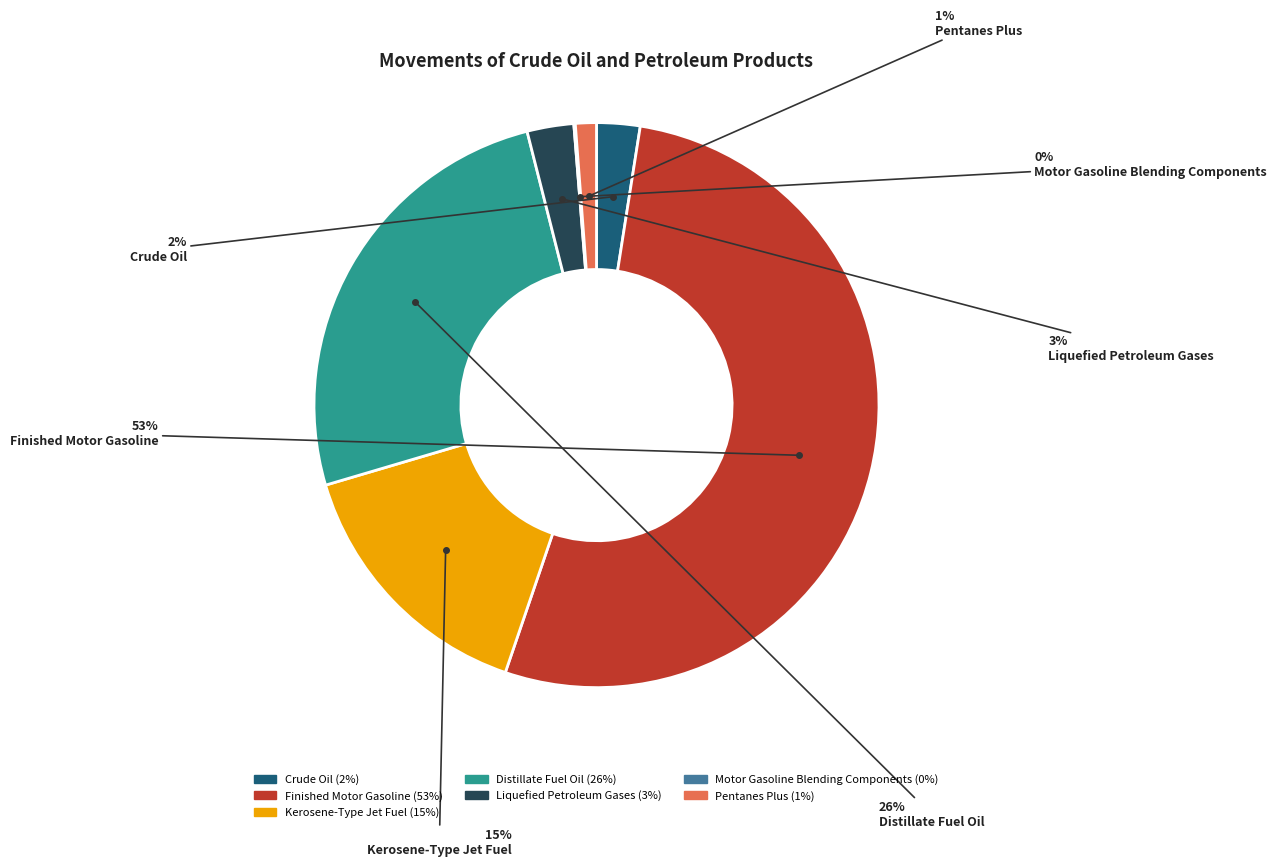

Is there a majority slice in this chart?

Yes